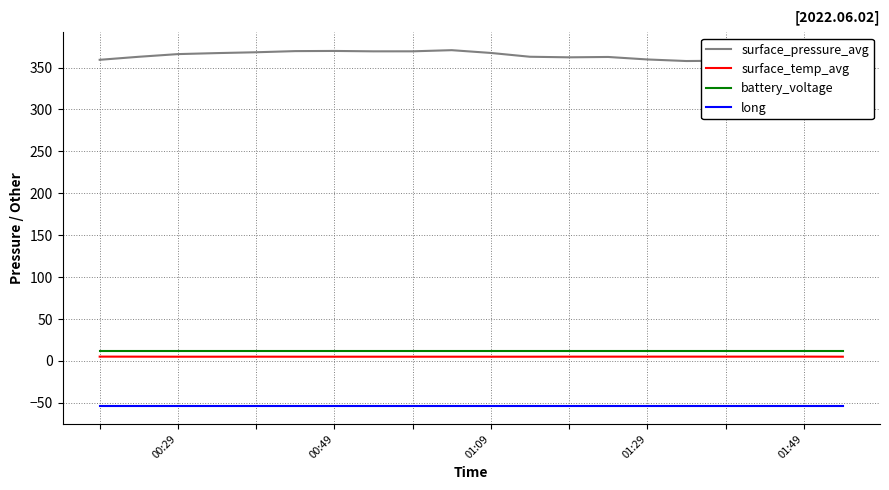

What is the total value across all series at 16?

321.0